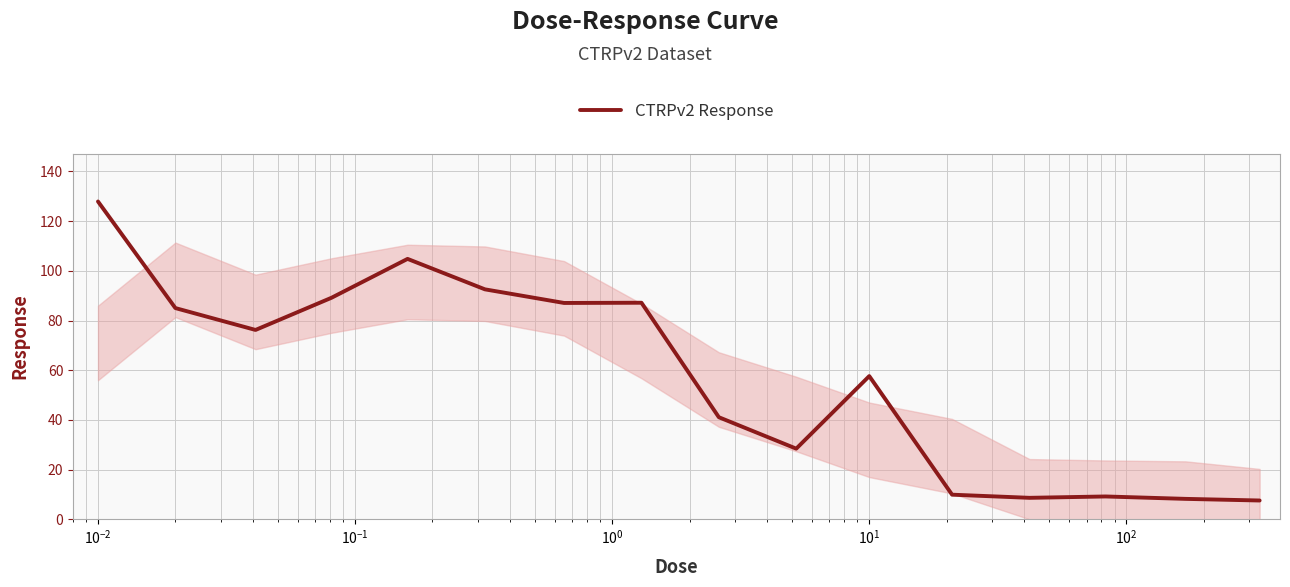

What is the difference between the maximum and minimum values?

120.3